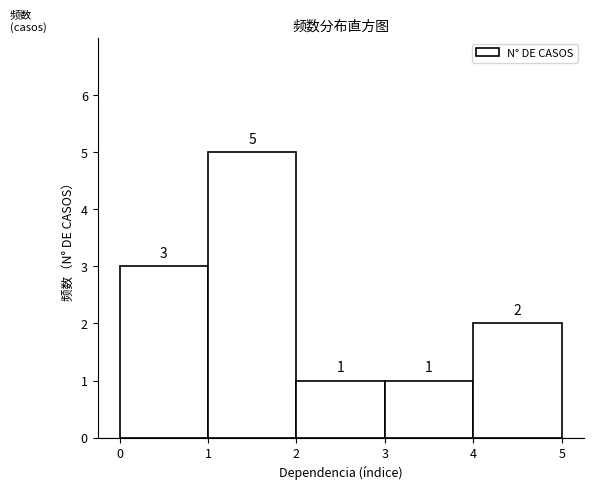

Reading left to right, list every bar in this chart as the range it spans on the x-axis followed by its height.

0 to 1: 3
1 to 2: 5
2 to 3: 1
3 to 4: 1
4 to 5: 2